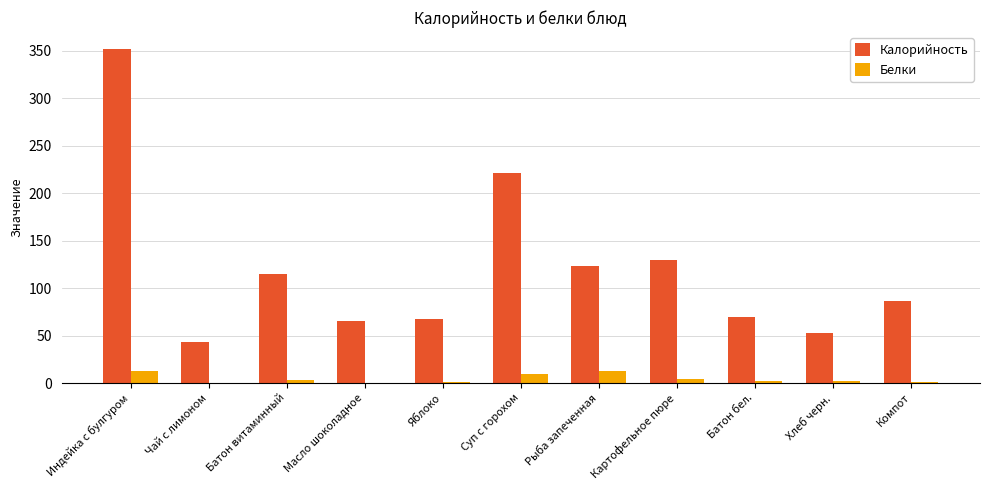

What is the spread (max minus min) of values at Батон бел.?

68